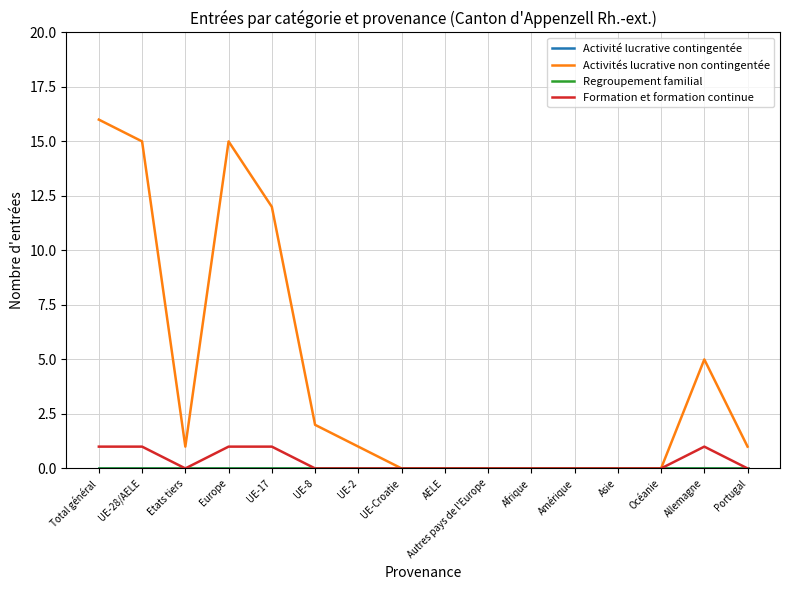

What position from the left is AELE?

9